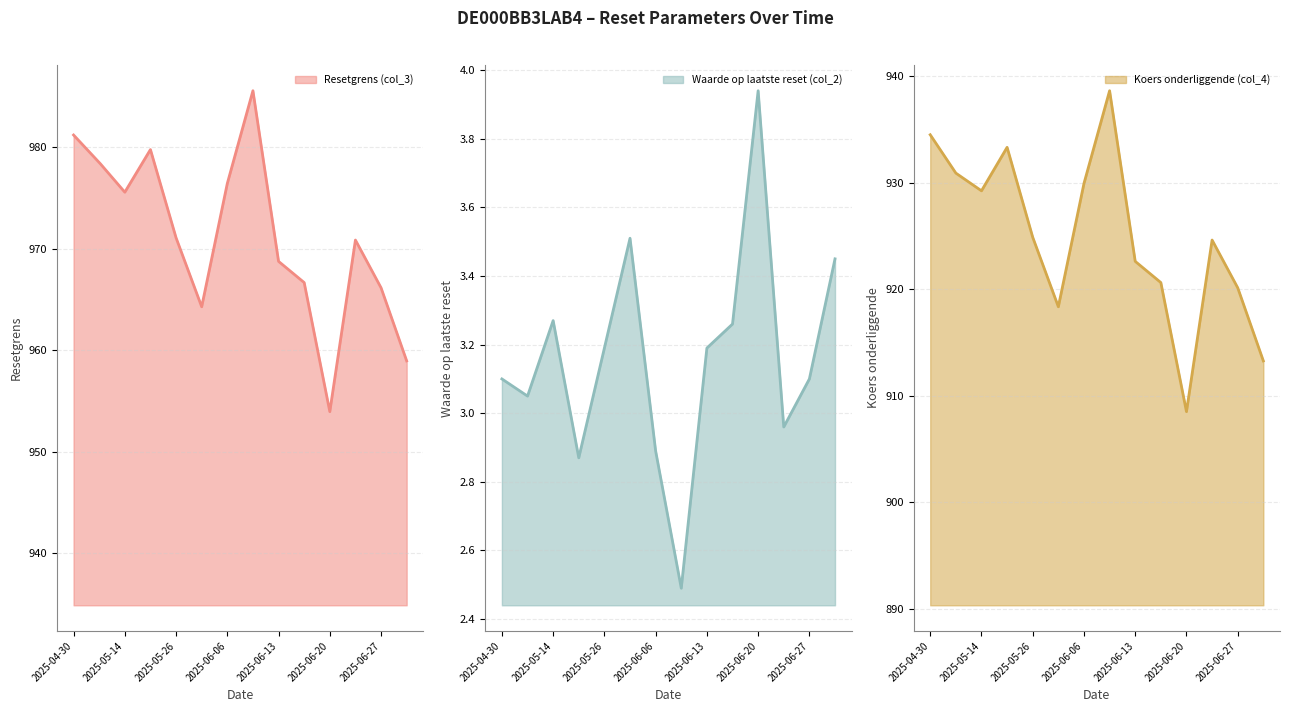

What is the approximate value of Resetgrens (col_3) at 2025-06-13?

968.8